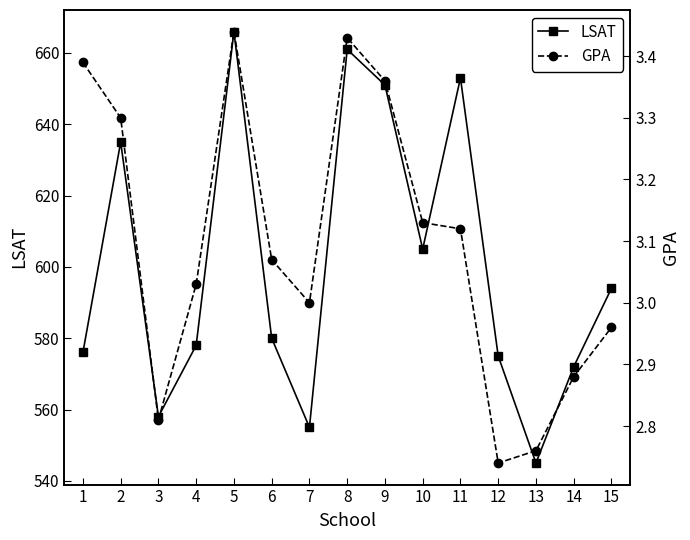

Rank the series by their average value, from highest to lowest.

LSAT, GPA